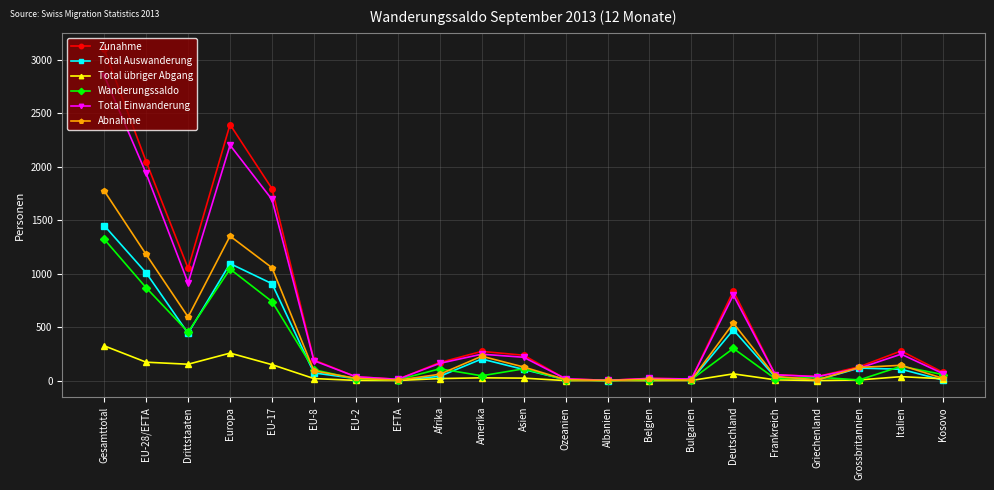

At which label does Abnahme first exceed 91?

Gesamttotal